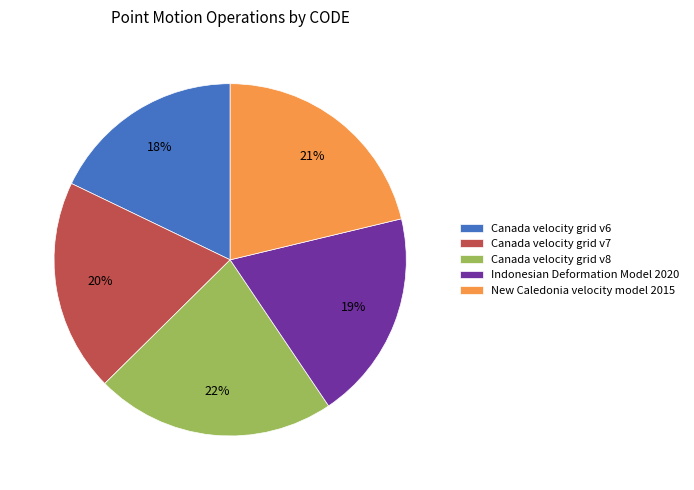

Do Canada velocity grid v8 and Canada velocity grid v6 together represent more than half of the pie?

No